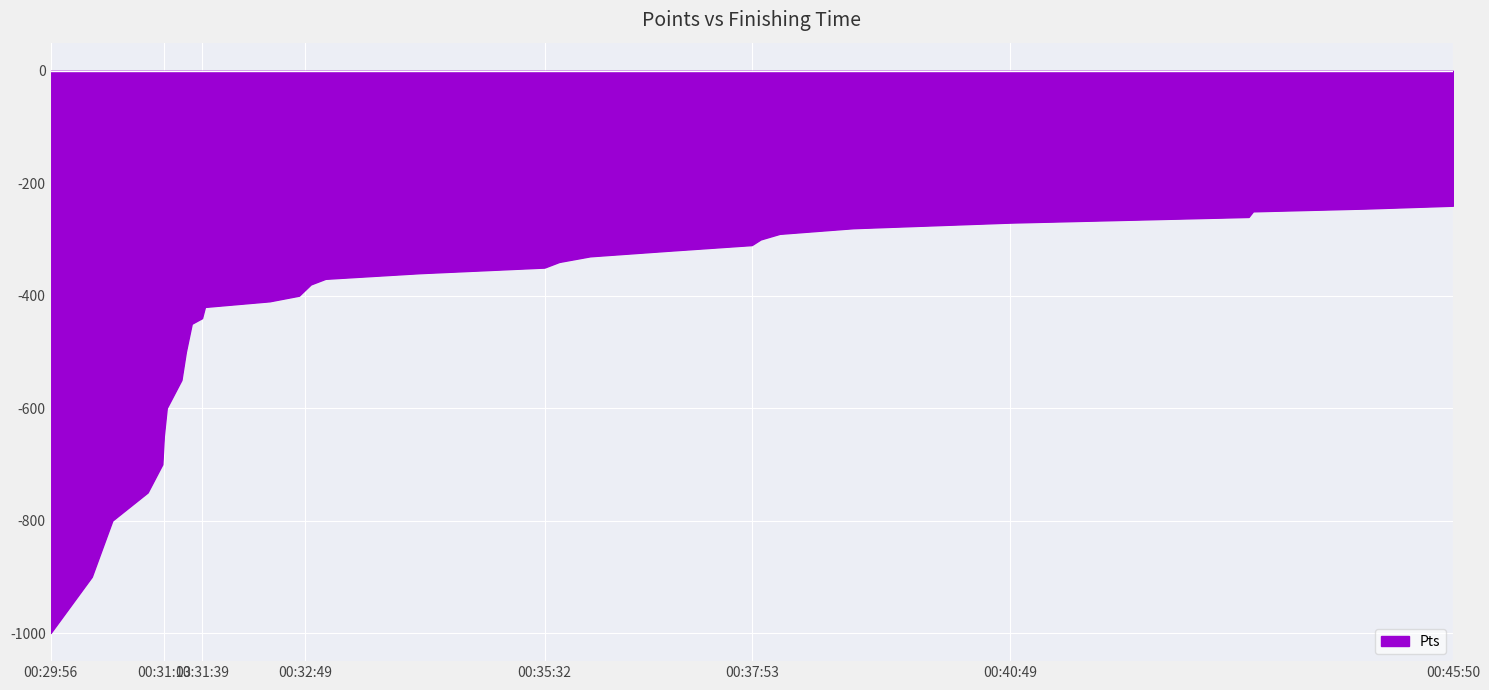

What is the difference between the second highest and second lowest values?

655